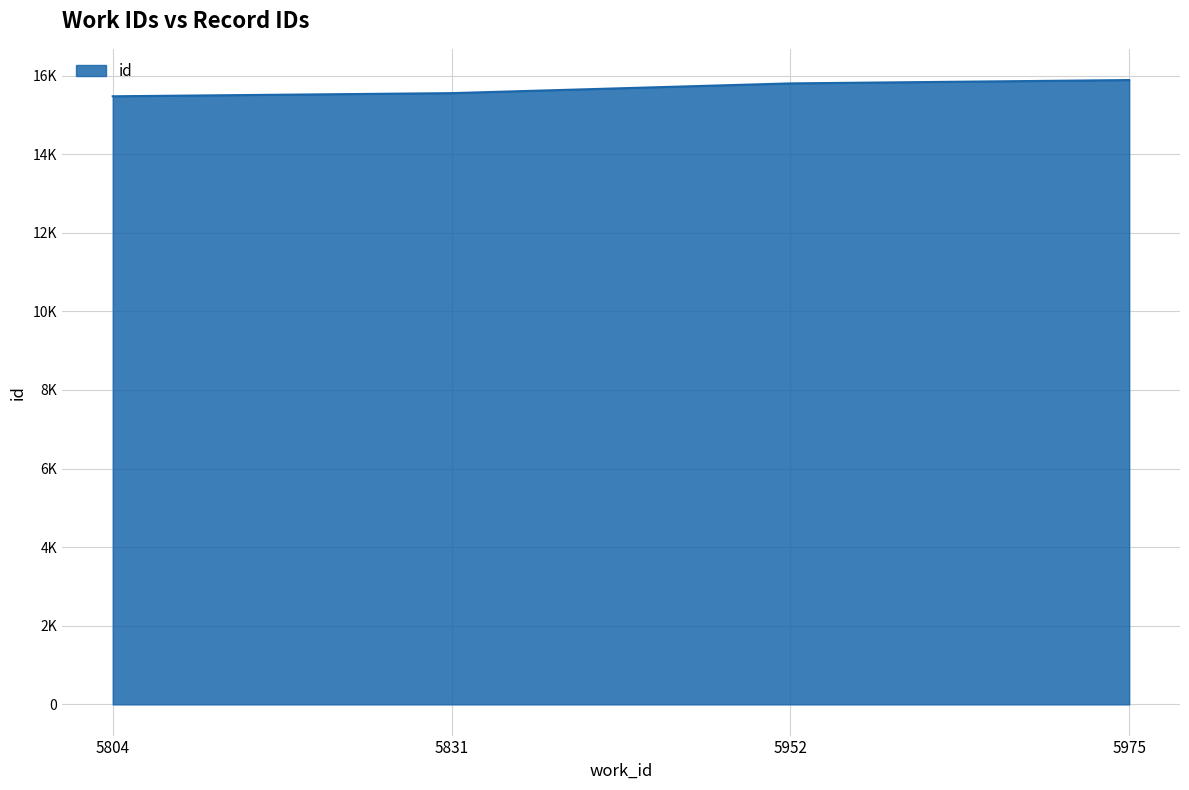

Which has a higher value, 5804 or 5831?

5831